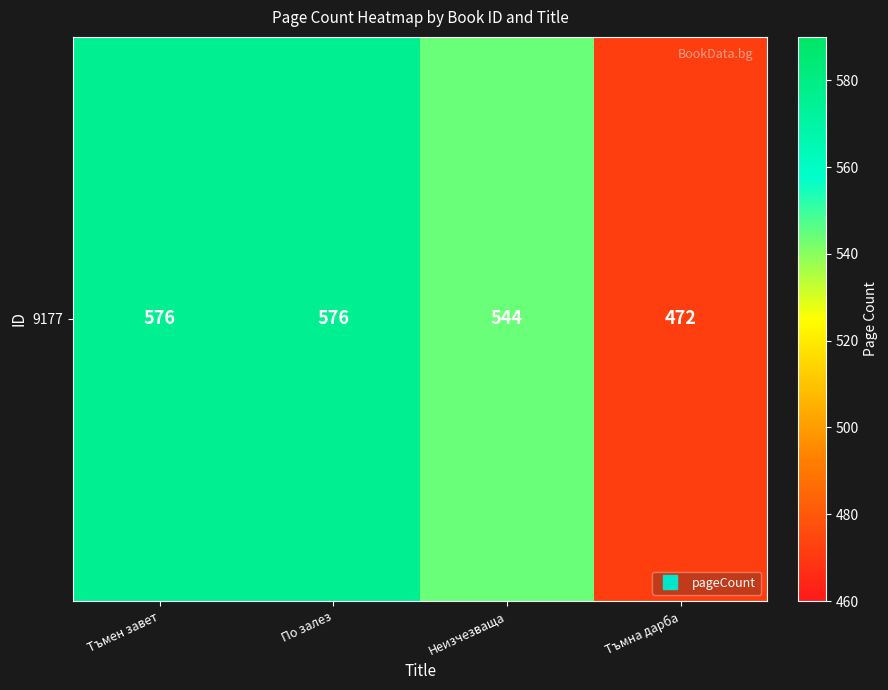

At which label is the value closest to 524?

Неизчезваща